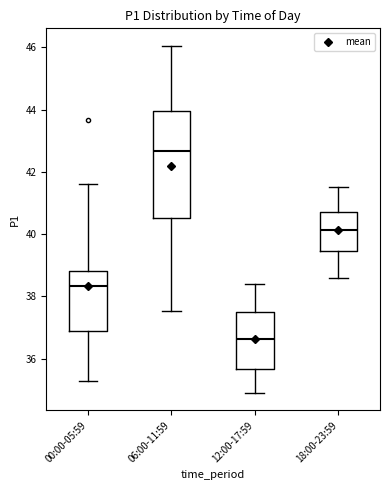

Which box is the tallest, from its lower edge to its upper edge?

06:00-11:59